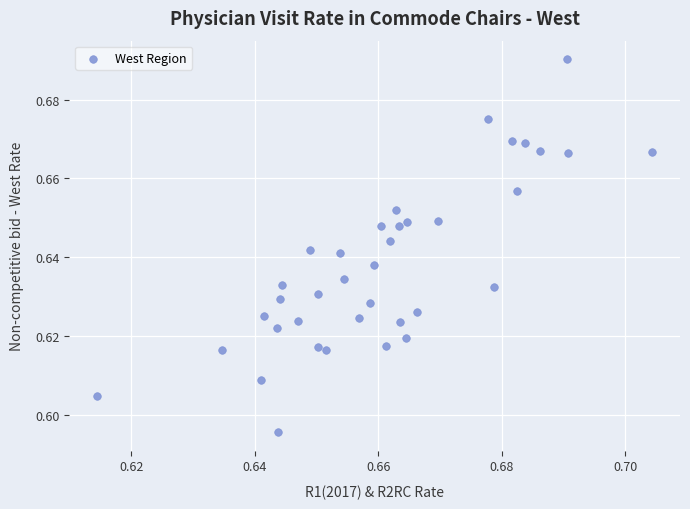

How many data points are displayed?

37